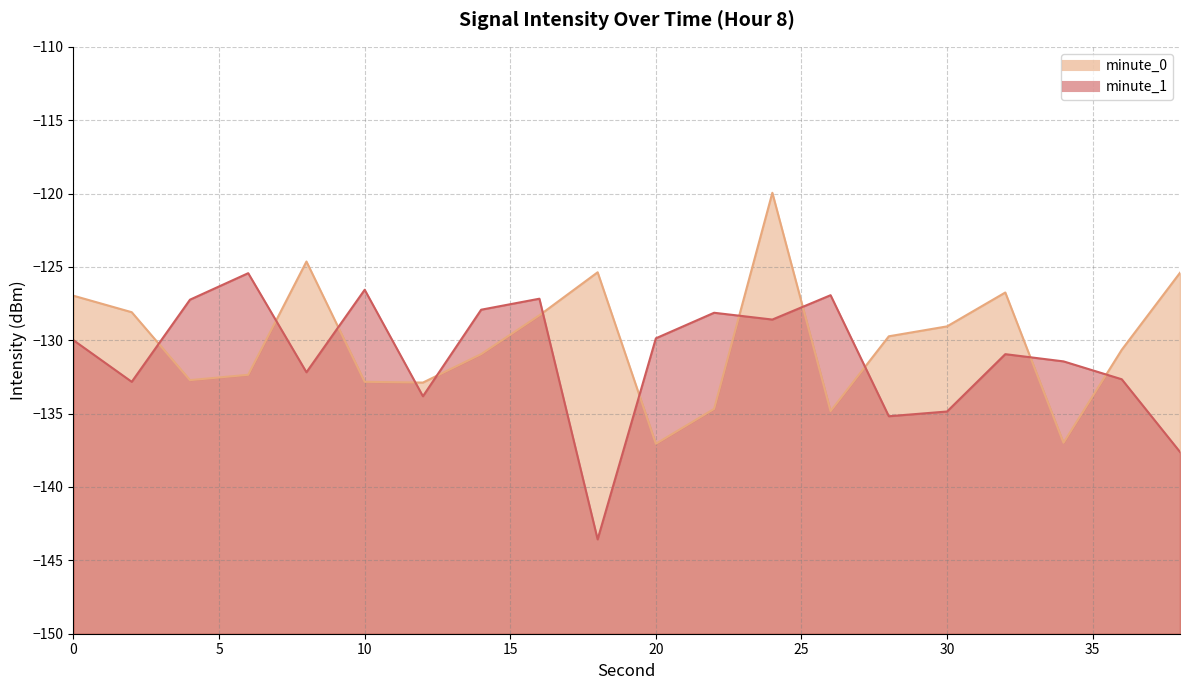

What is the lowest value of the minute_0 series?

-137.1